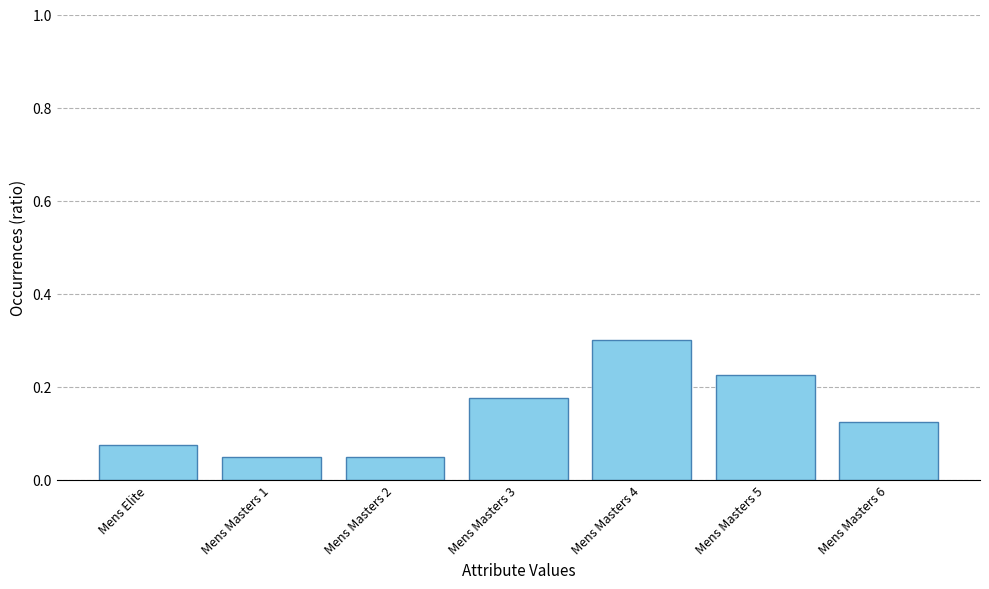

What is the sum of all values?

1.0